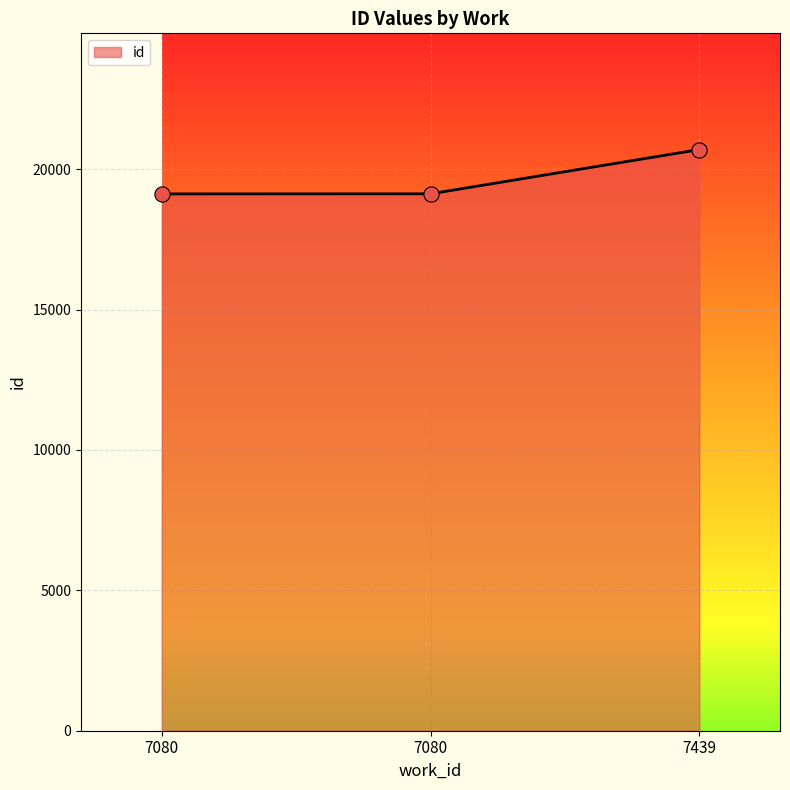

Between 7439 and 7080, which is larger?

7439